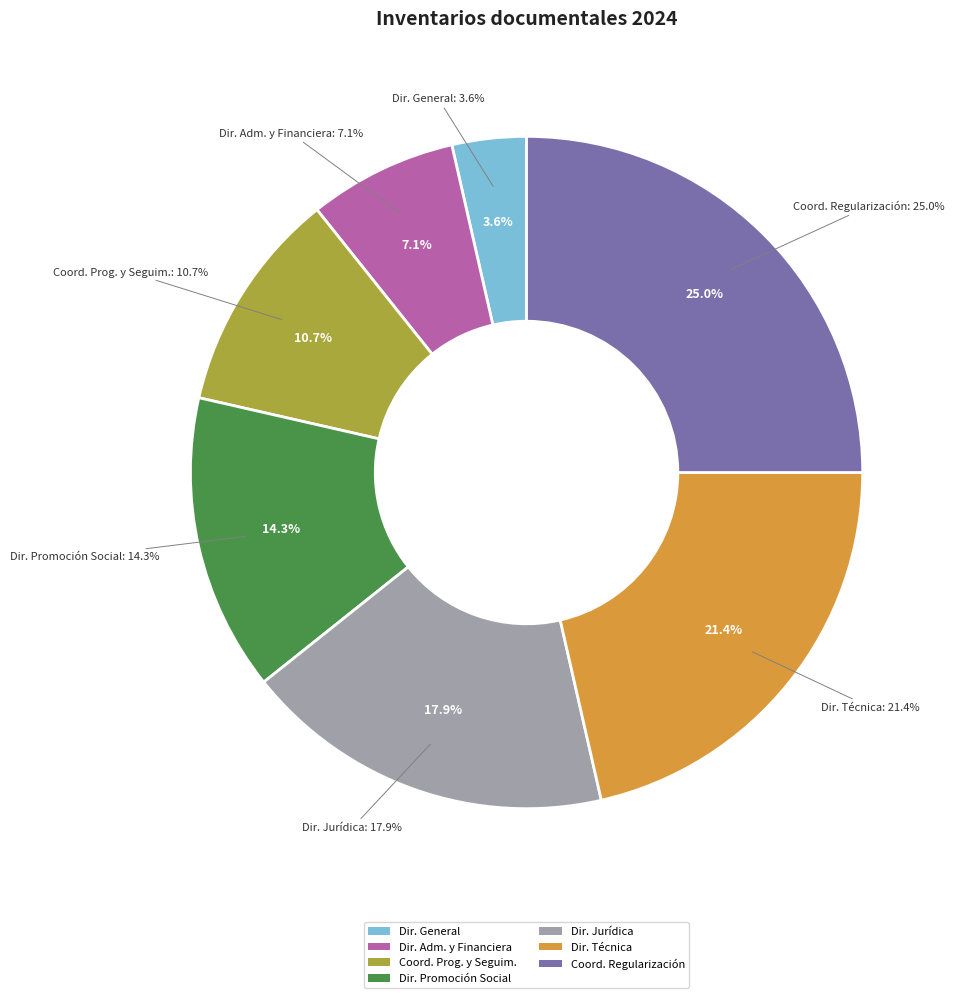

Is there a majority slice in this chart?

No